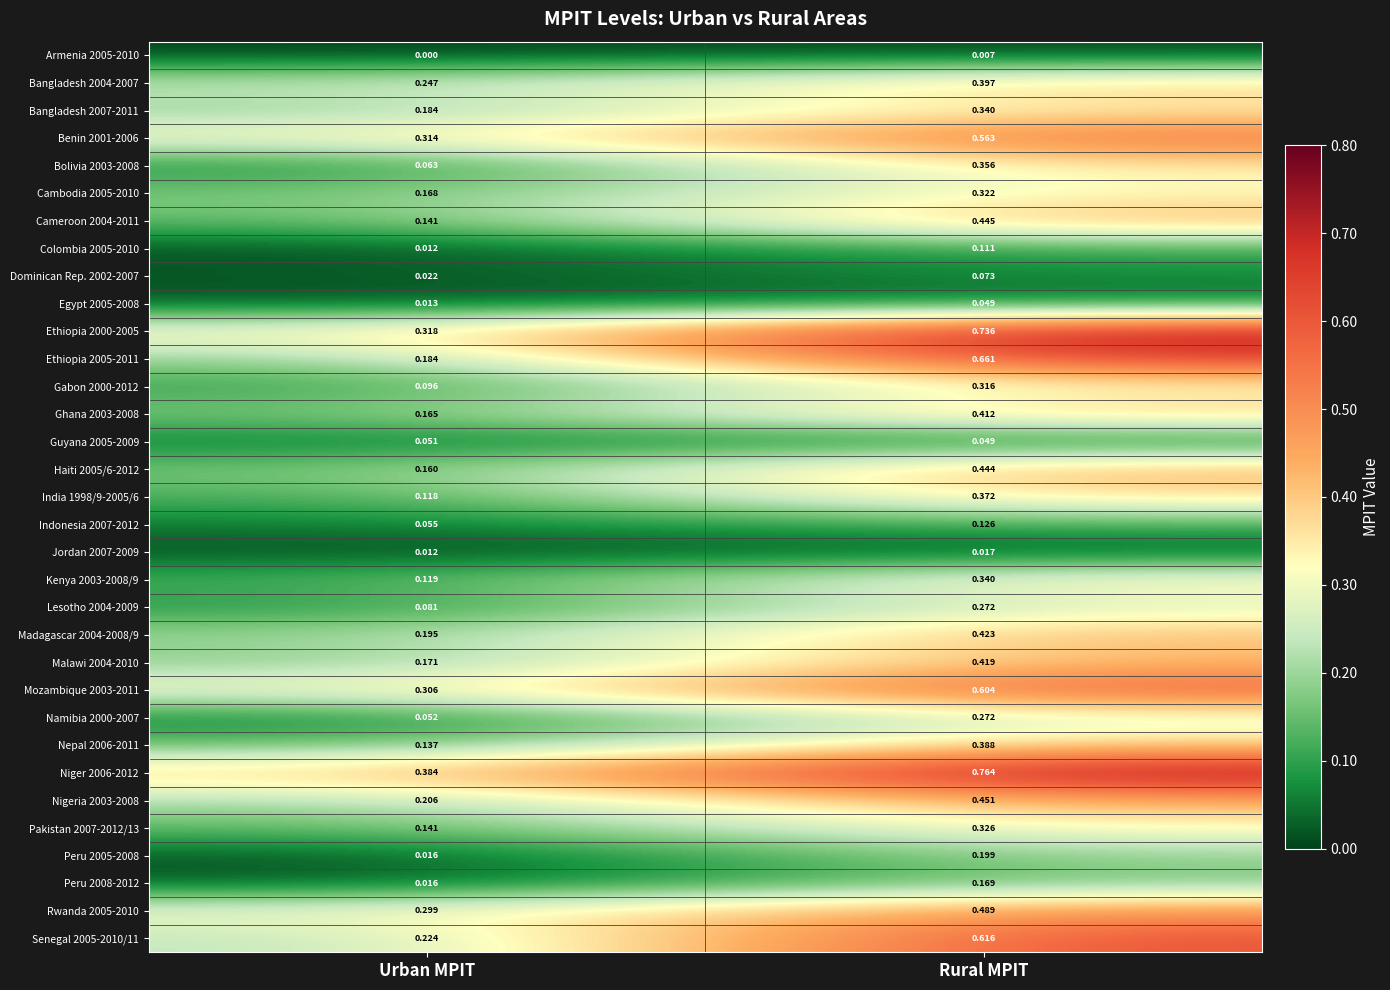

At which category is the sum across all series the highest?

Rural MPIT